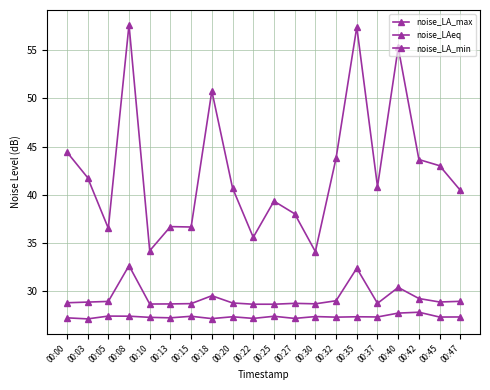

How many lines are shown in the chart?

3